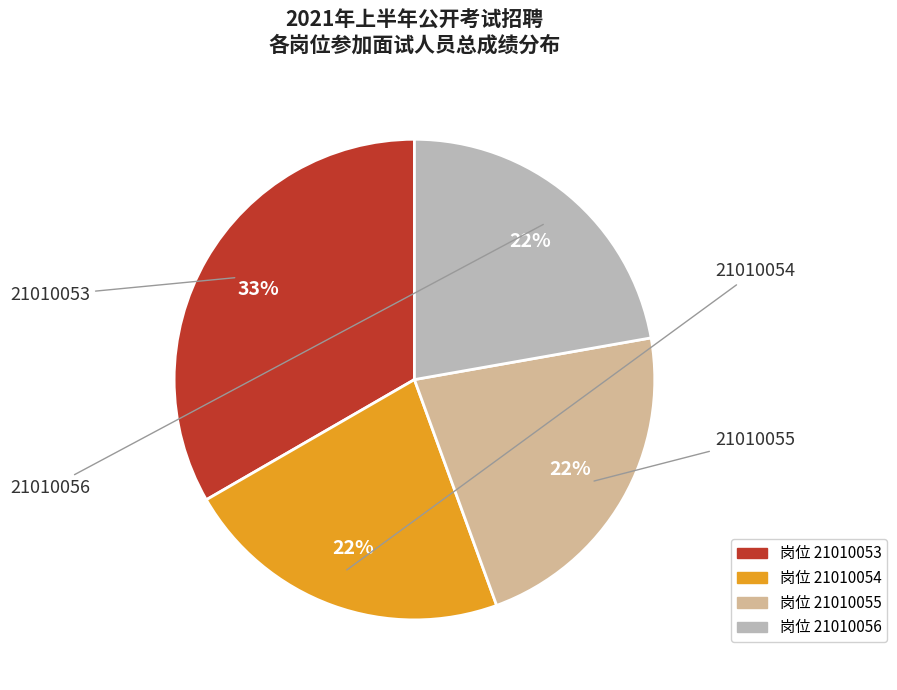

Is there a majority slice in this chart?

No